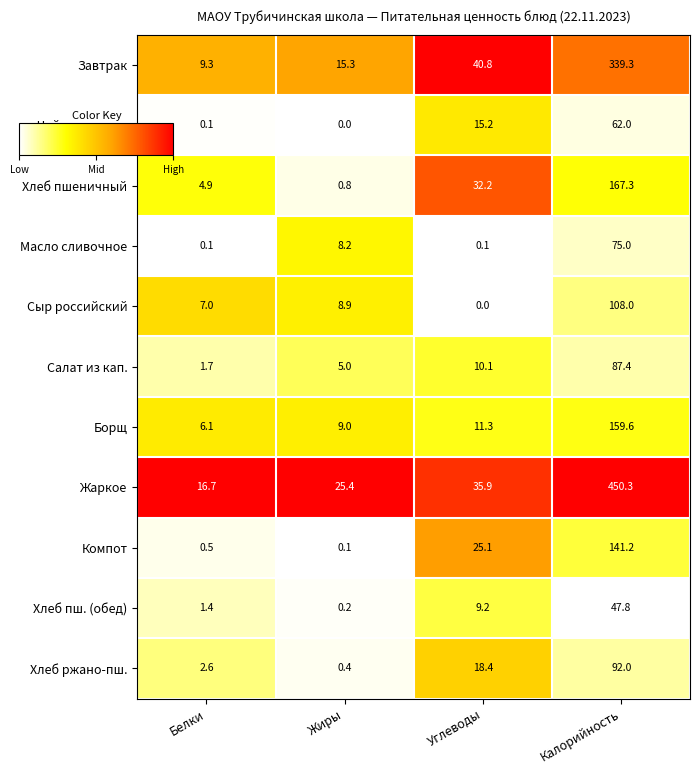

List the series in order of their peak value, highest first.

Жаркое, Завтрак, Хлеб пшеничный, Борщ, Компот, Сыр российский, Хлеб ржано-пш., Салат из кап., Масло сливочное, Чай с лимоном, Хлеб пш. (обед)